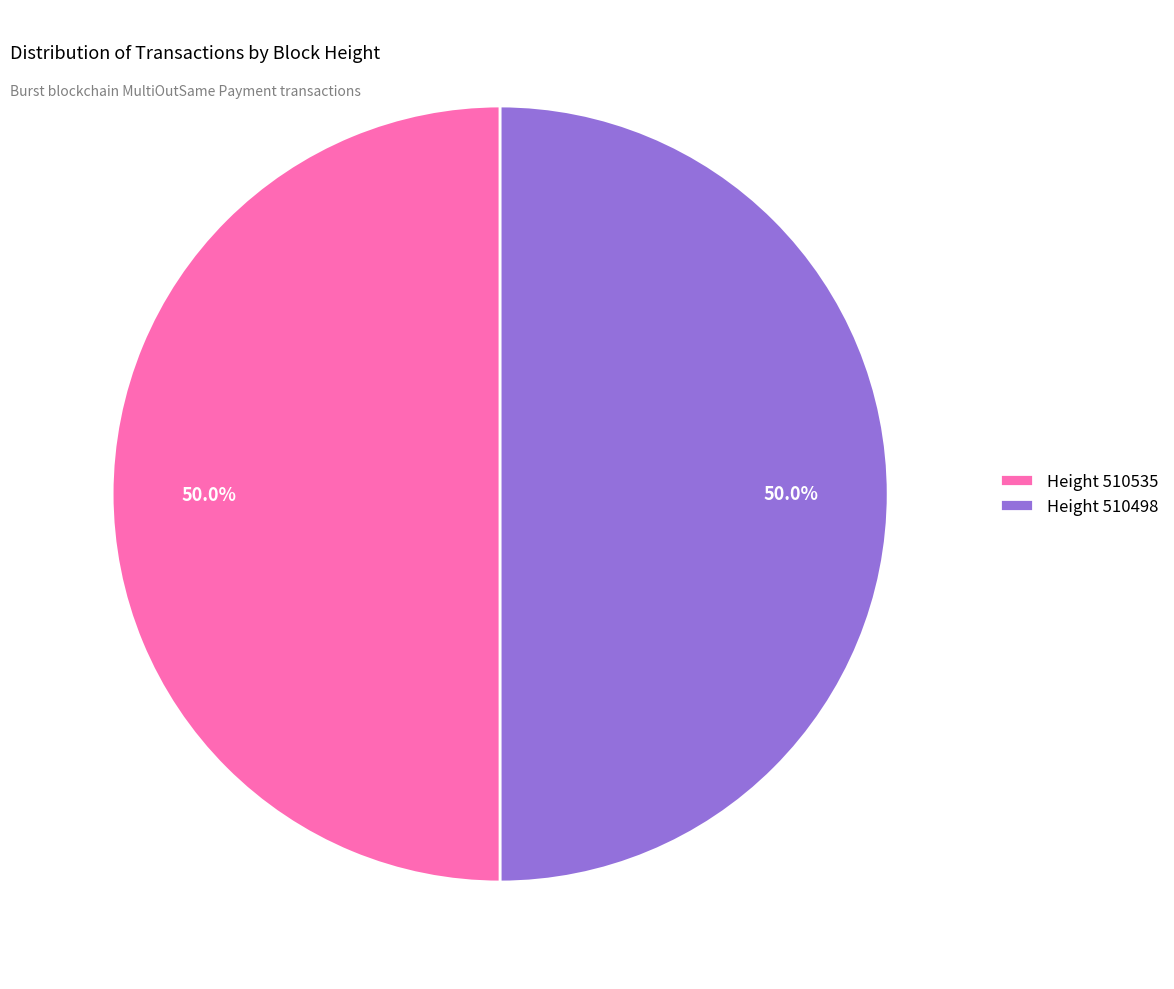

Approximately how many times larger is the value at Height 510535 compared to Height 510498?

1.0